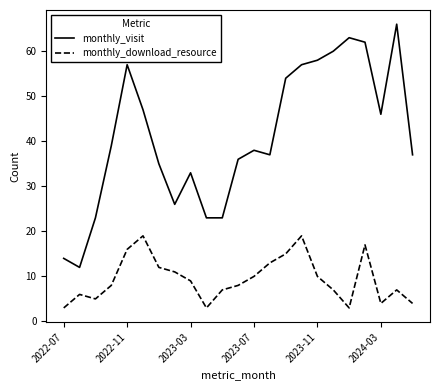

What is the average value of the monthly_download_resource series?

9